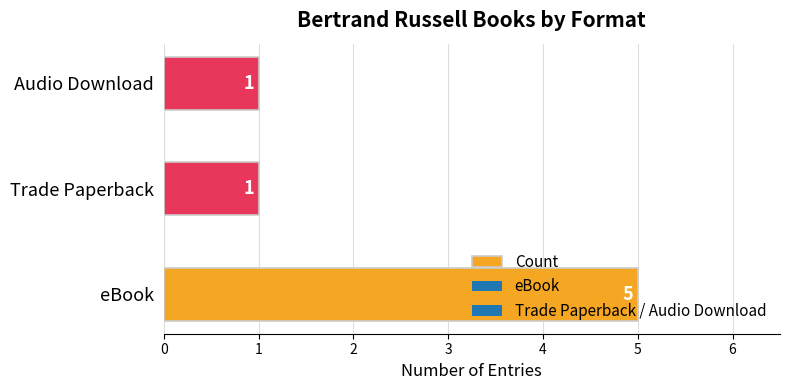

Count the values in the range 1 to 5.

3